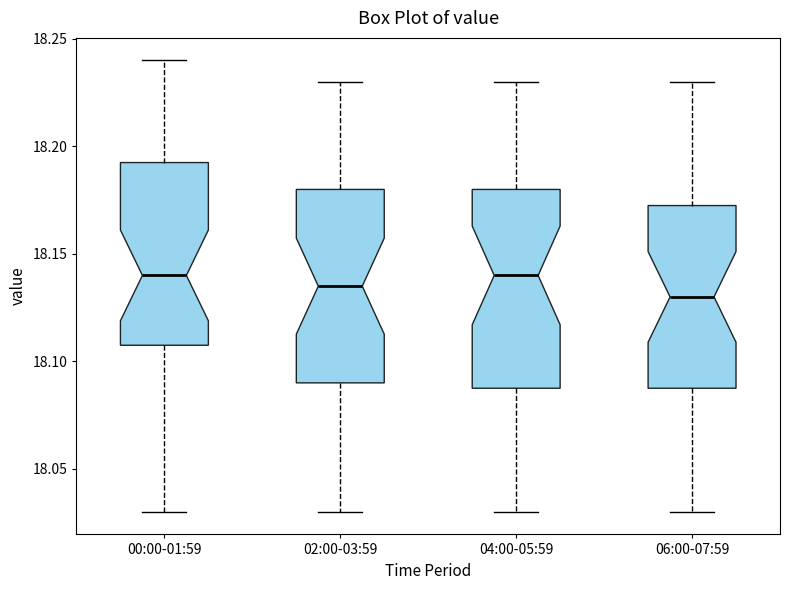

Reading left to right, read every box against the y-axis: the position of its median line, the range the box covers, and the ends of its whiskers. The values are not printed on the chart, so give them approximately, as read against the axis.

00:00-01:59: median 18.140, box 18.110 to 18.195, whiskers 18.030 to 18.240
02:00-03:59: median 18.135, box 18.090 to 18.180, whiskers 18.030 to 18.230
04:00-05:59: median 18.140, box 18.090 to 18.180, whiskers 18.030 to 18.230
06:00-07:59: median 18.130, box 18.090 to 18.175, whiskers 18.030 to 18.230